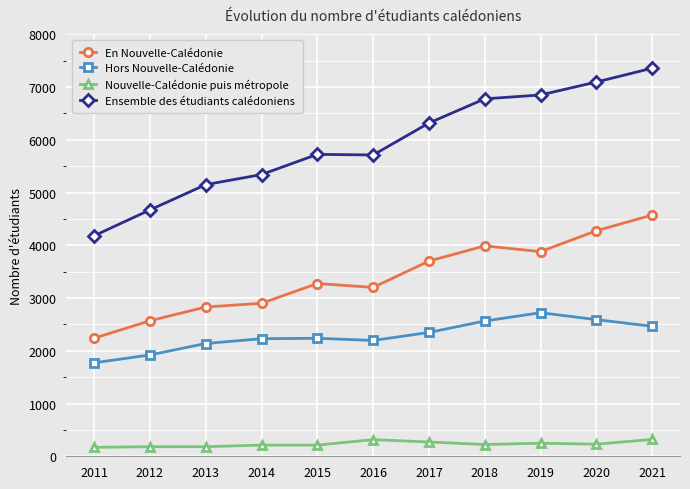

What is the difference between the Ensemble des étudiants calédoniens values at 2018 and 2014?

1435